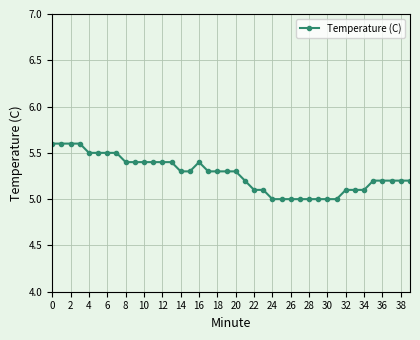

Count the values in the range 5 to 6.

40